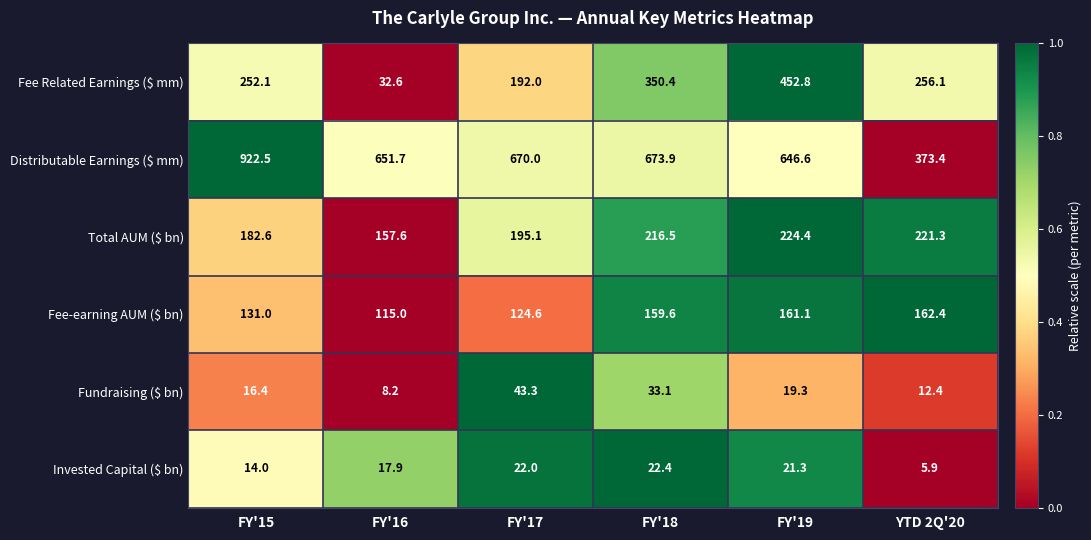

What is the average value of the Total AUM ($ bn) series?

199.6